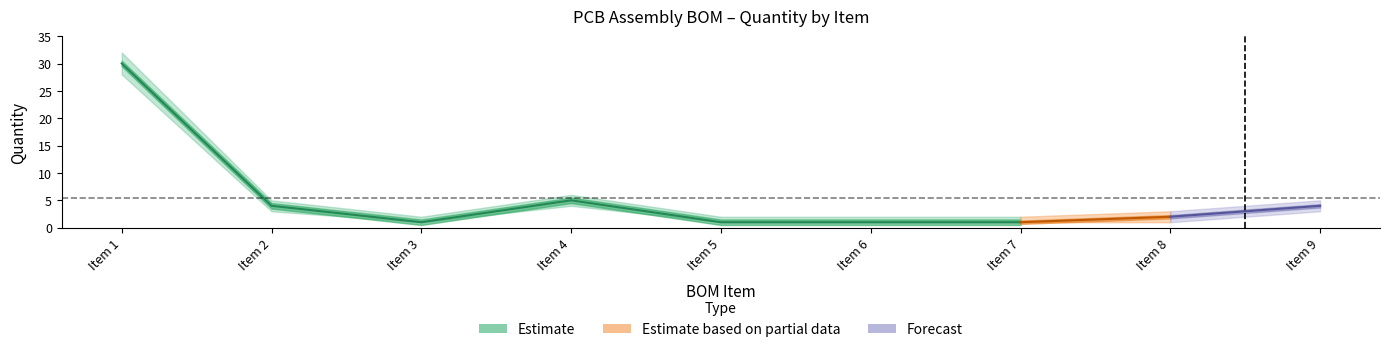

What is the value of the 4th point from the left?

5